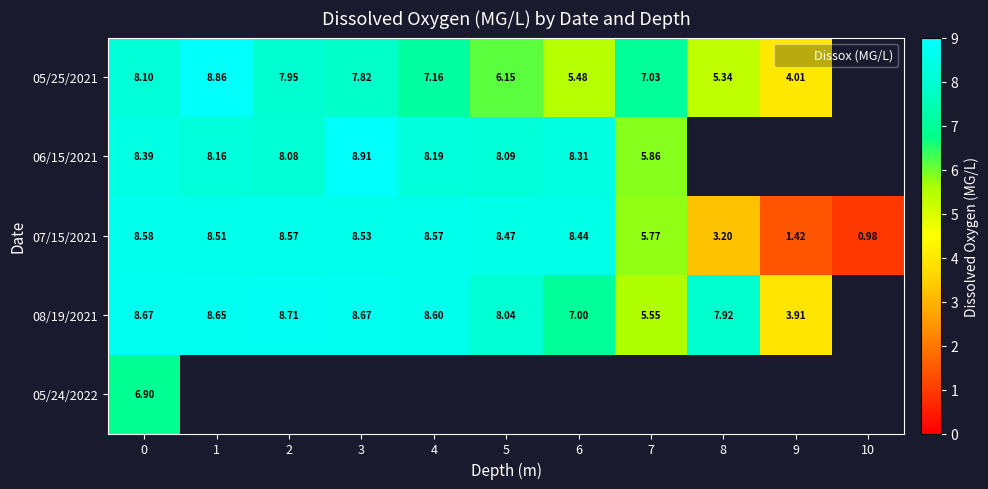

What value does the 08/19/2021 series have at 2?

8.7